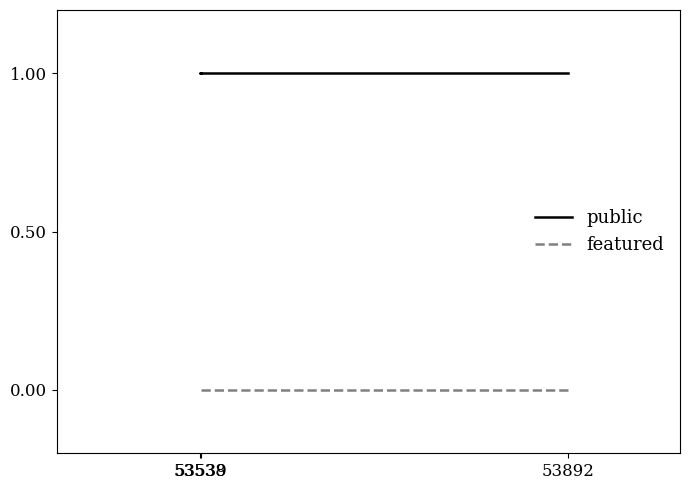

At 53538, list the series in order from smallest to largest.

featured, public